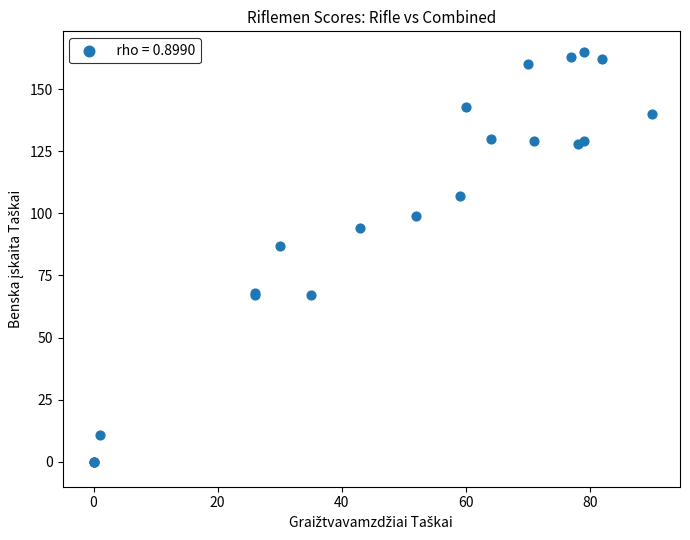

What Y value in the scatter plot is closest to 82?

87